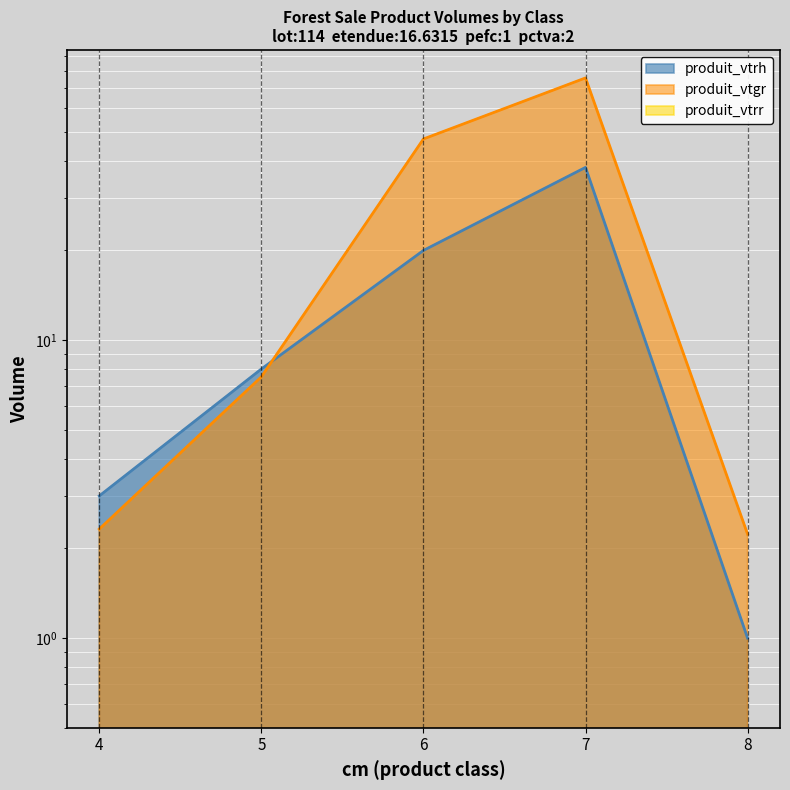

Between 7 and 8, which is larger?

7